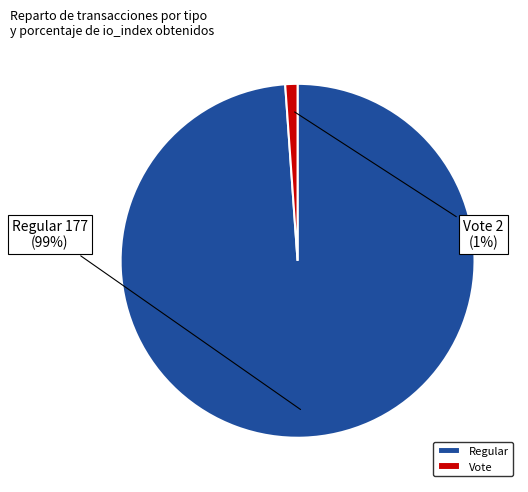

Between Vote and Regular, which is larger?

Regular